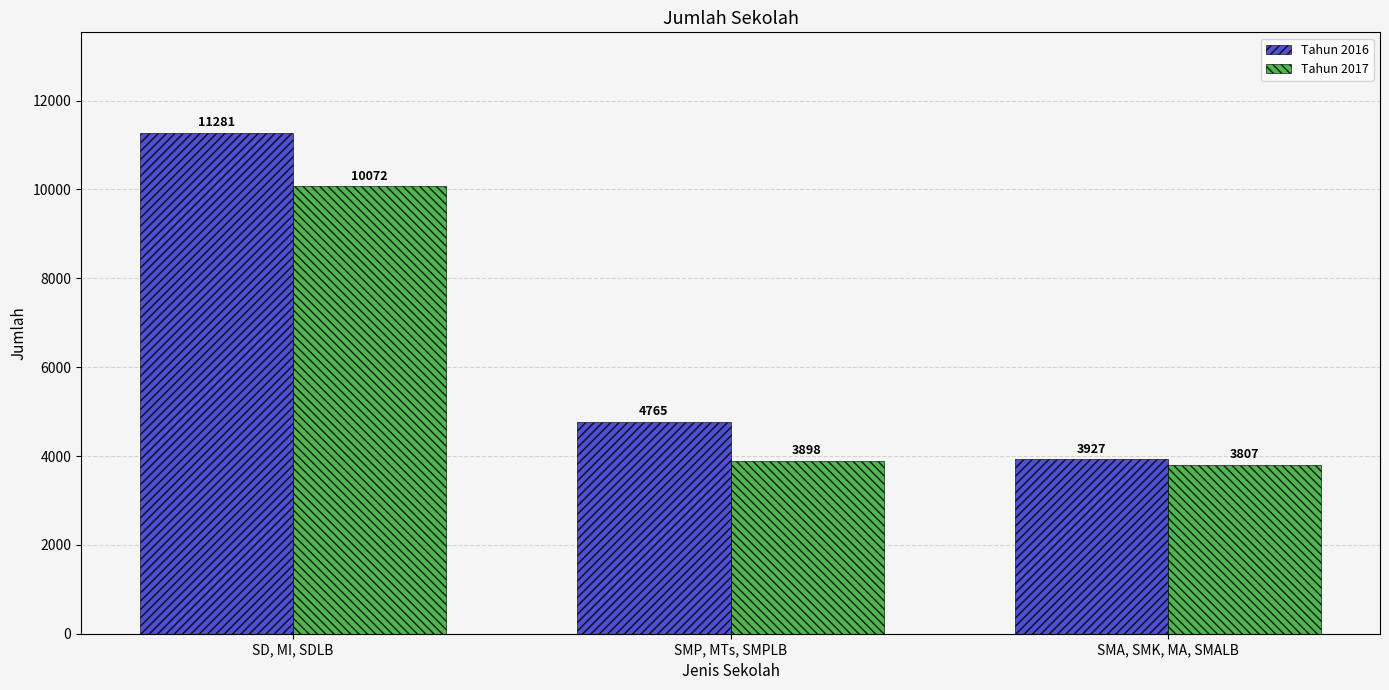

Is the value of Tahun 2017 at SMP, MTs, SMPLB greater than the value of Tahun 2016 at SD, MI, SDLB?

No